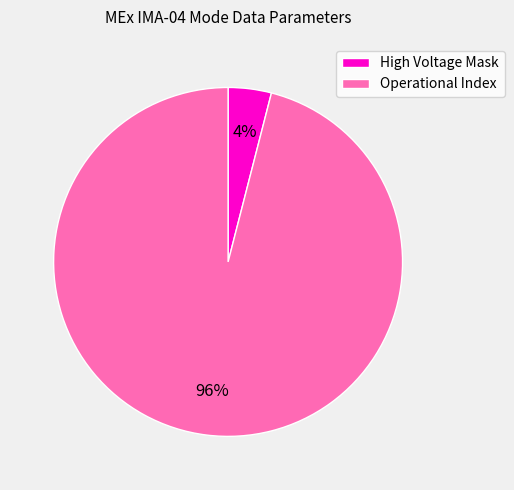

Combined, do High Voltage Mask and Operational Index account for over 50%?

Yes